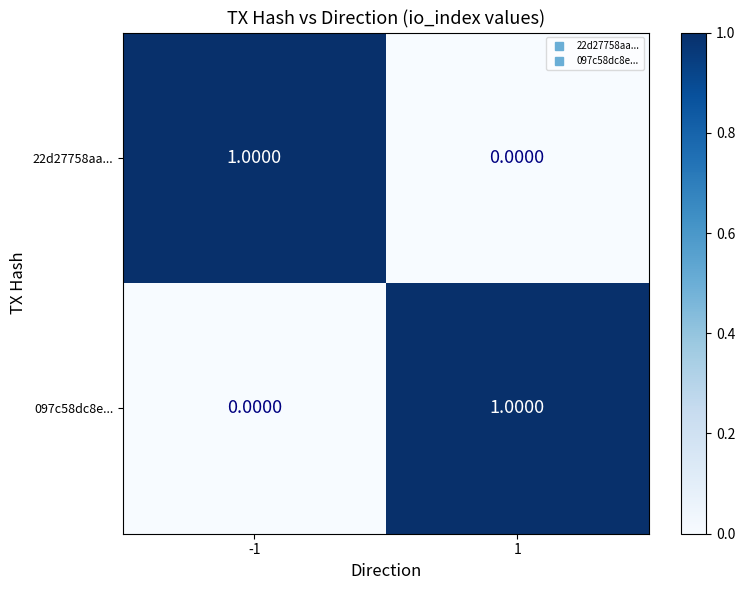

Rank the categories by 097c58dc8e... value from highest to lowest.

1, -1